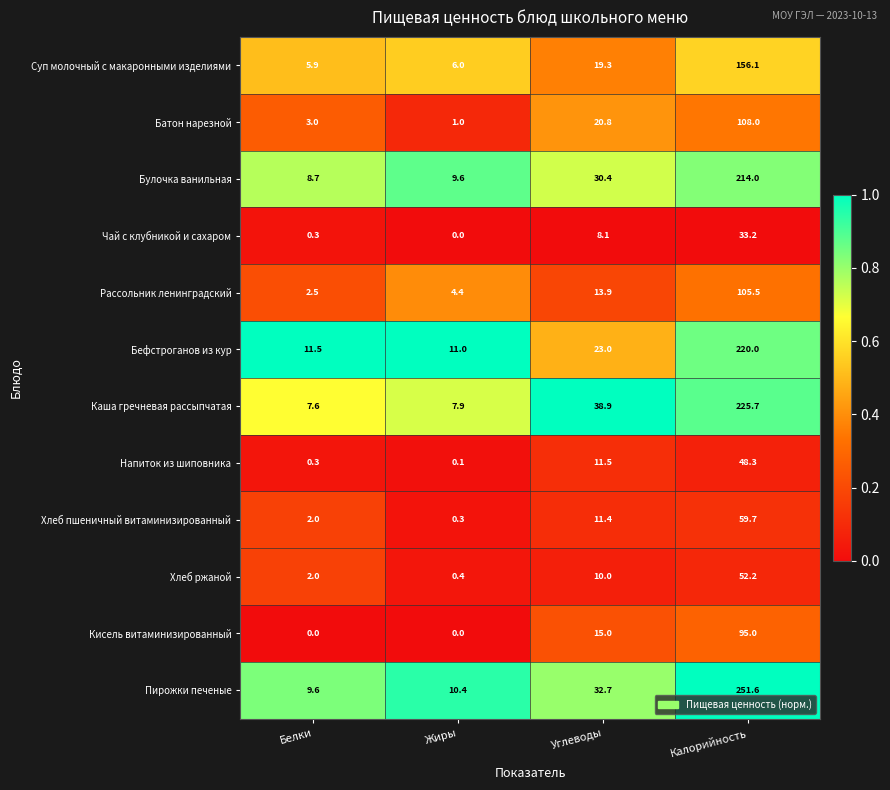

Which series has the largest range (max minus min)?

Пирожки печеные